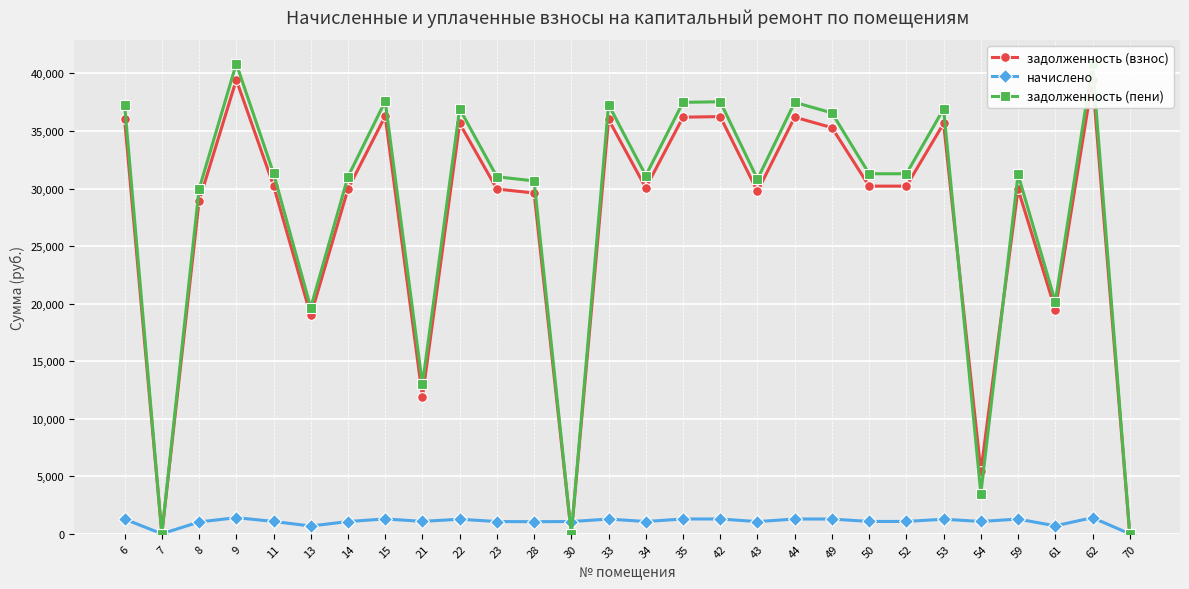

What are all the series names shown in the legend?

задолженность (взнос), начислено, задолженность (пени)